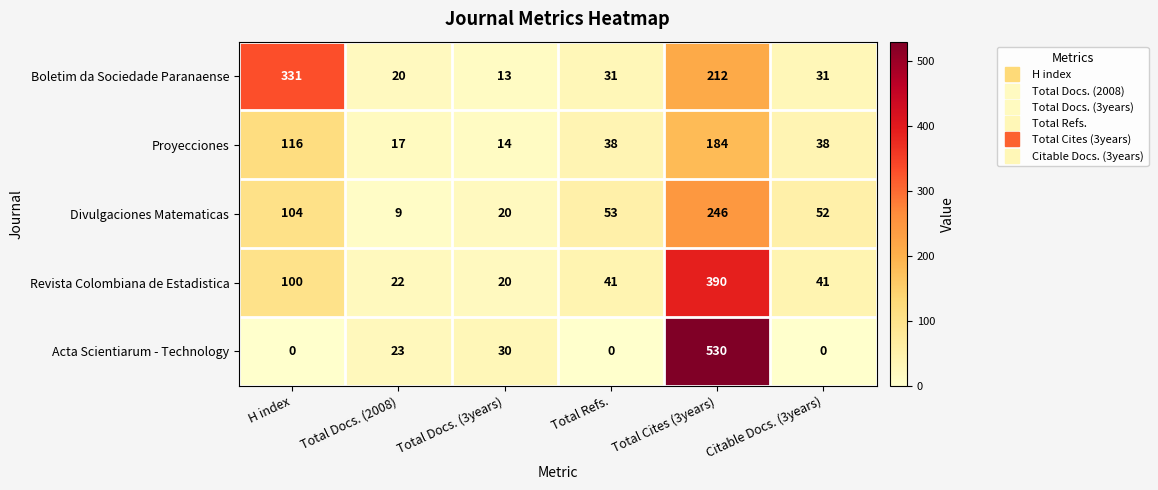

Which label corresponds to the largest value in the chart?

Total Cites (3years)